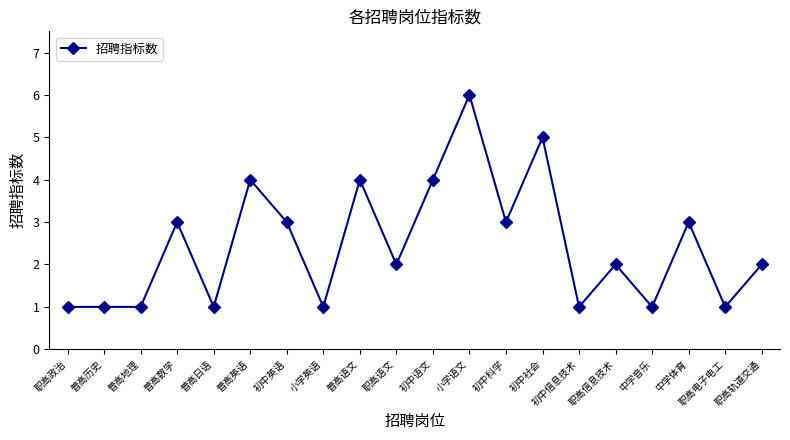

What is the difference between the second highest and second lowest values?

4